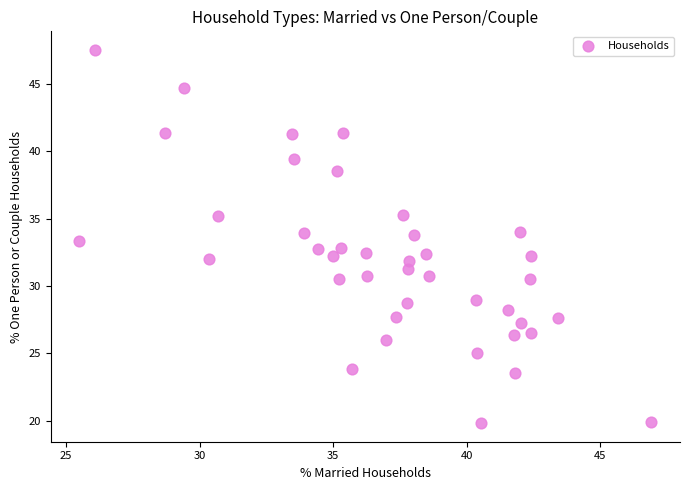

What is the range of X values (max minus min)?

21.4